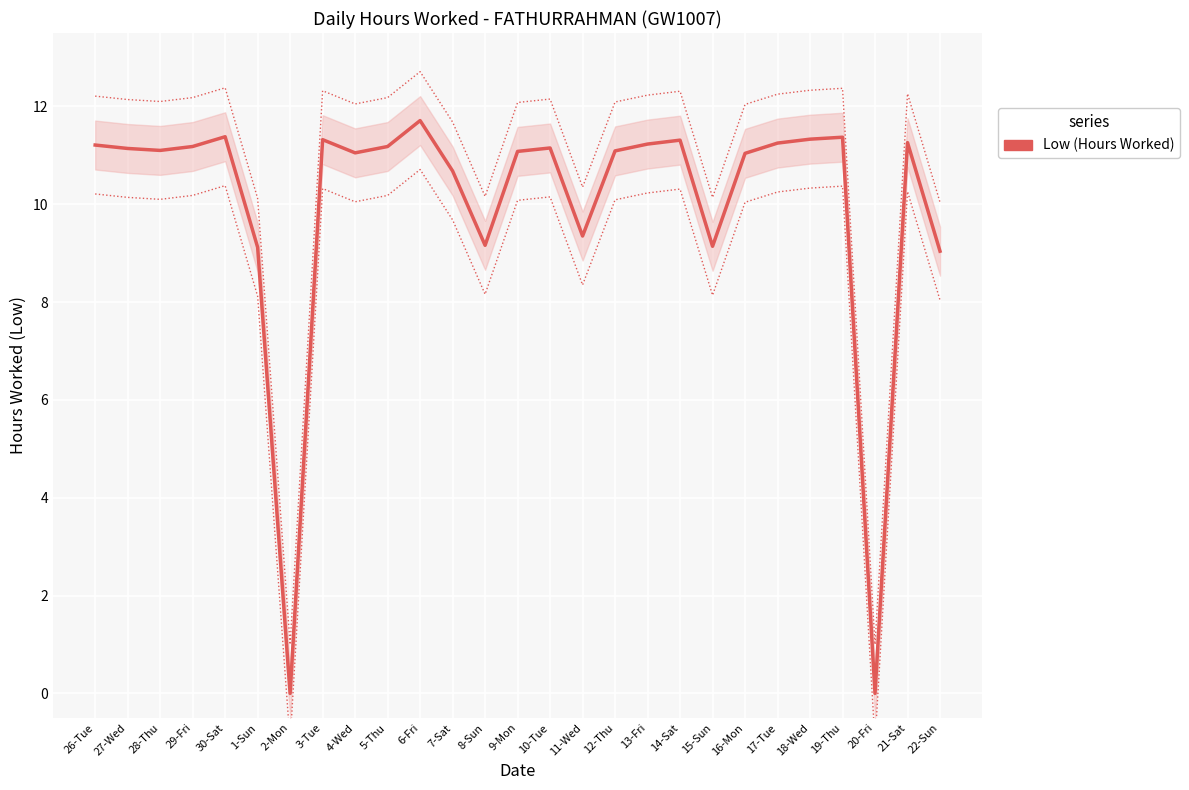

Approximately how many times larger is the value at 12-Thu compared to 13-Fri?

1.0